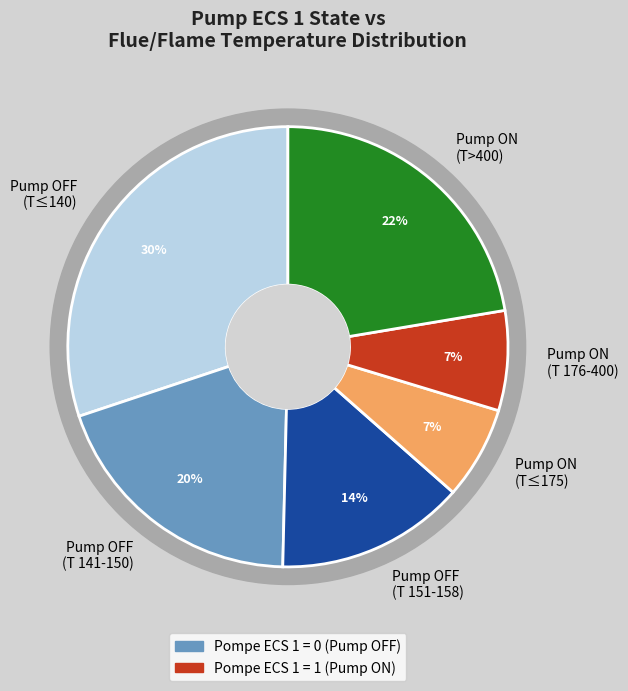

Is it true that Pompe ECS 1=0, P107=155 is 11% of the pie?

False